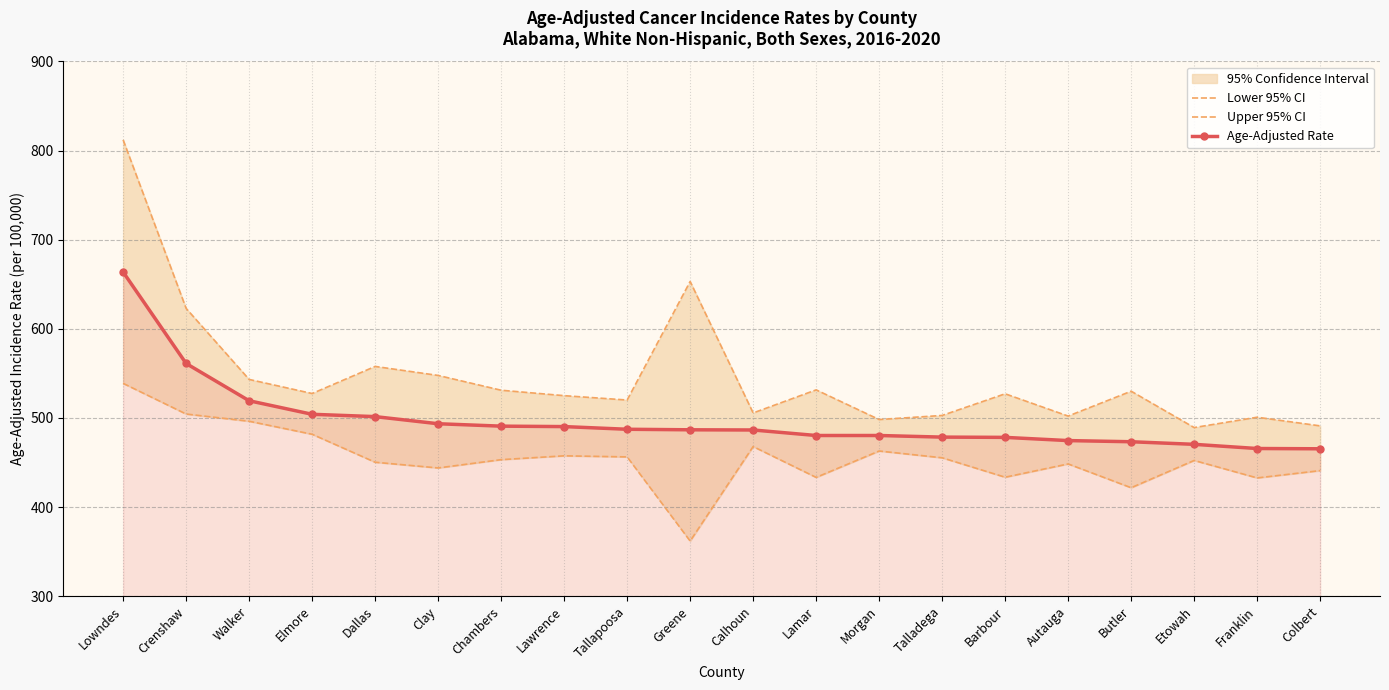

At which label is Age-Adjusted Rate closest to 564?

Crenshaw